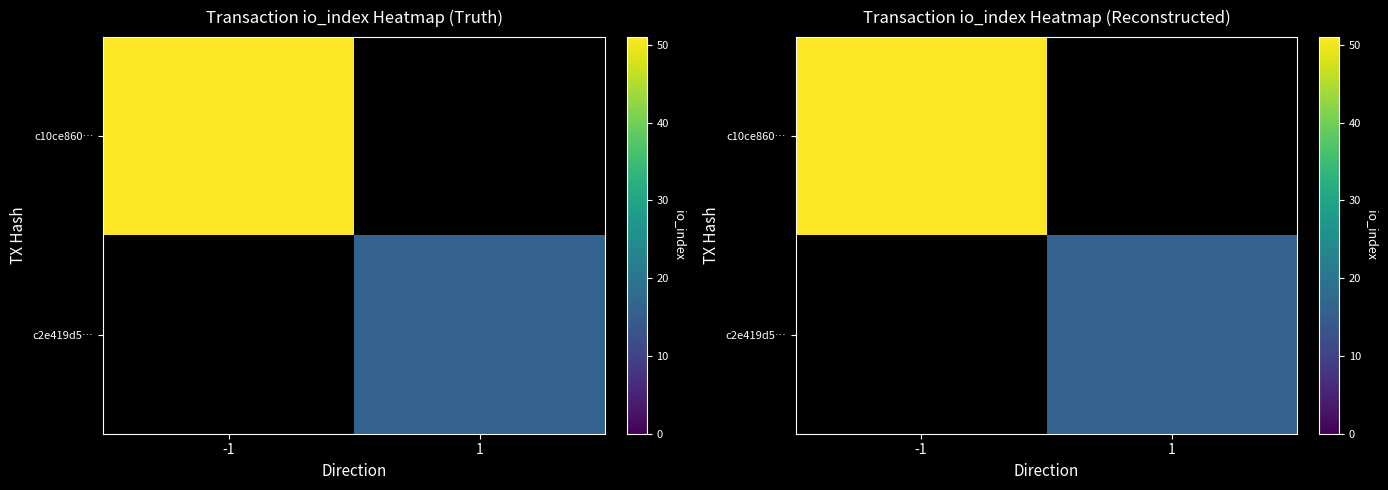

Which category has the highest value in the c10ce860… series?

-1